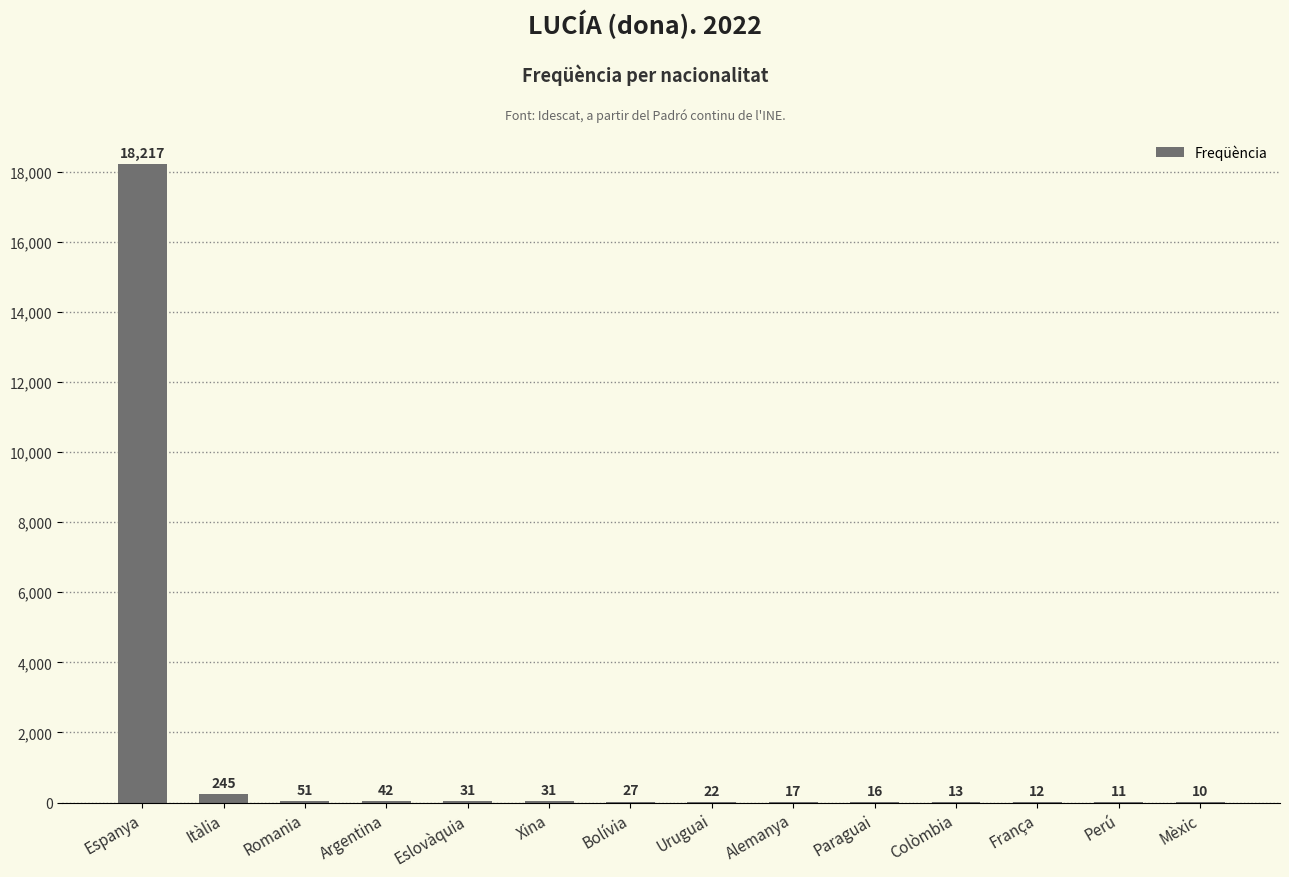

Is it true that the value at Espanya is 18217?

True